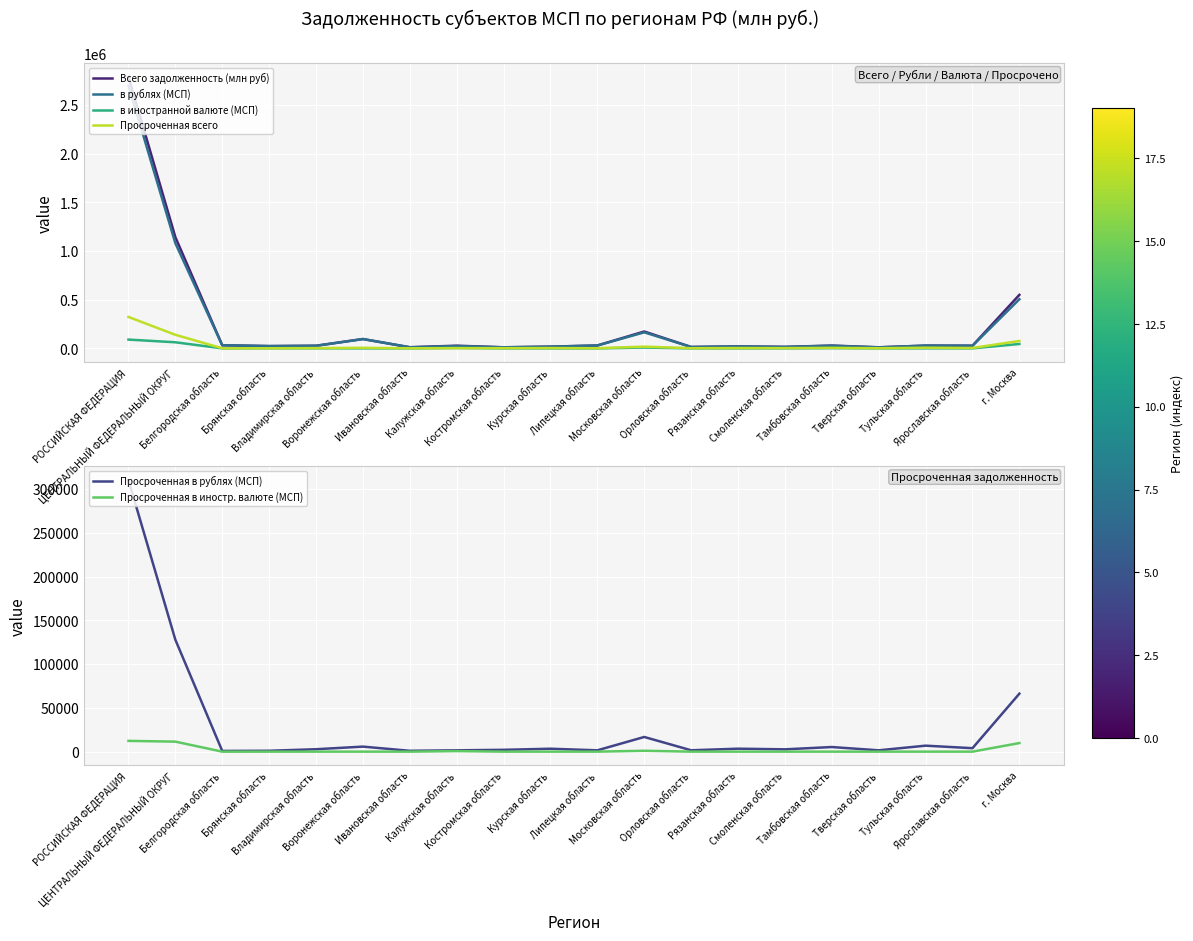

What is the difference between the в иностранной валюте (МСП) values at Калужская область and Белгородская область?

4072